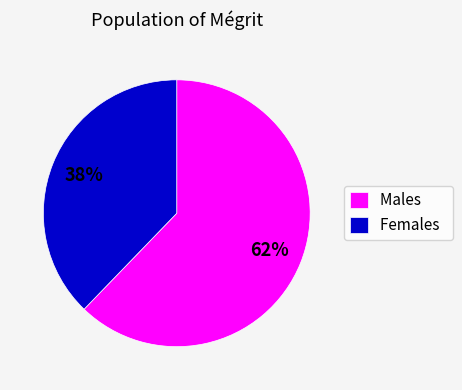

Combined, do Females and Males account for over 50%?

Yes